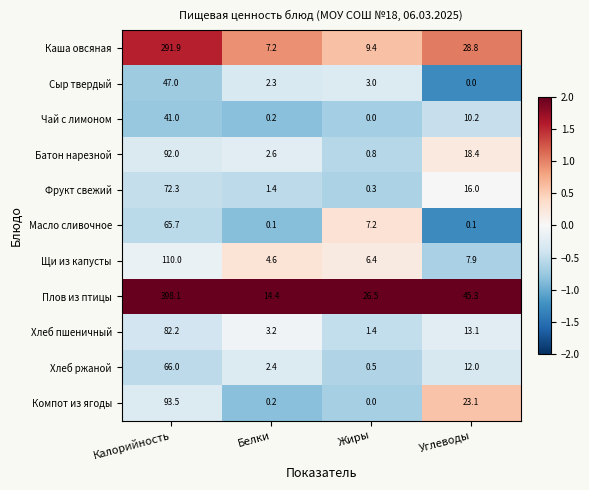

True or false: Каша овсяная has a value of 291.9 at Калорийность.

True